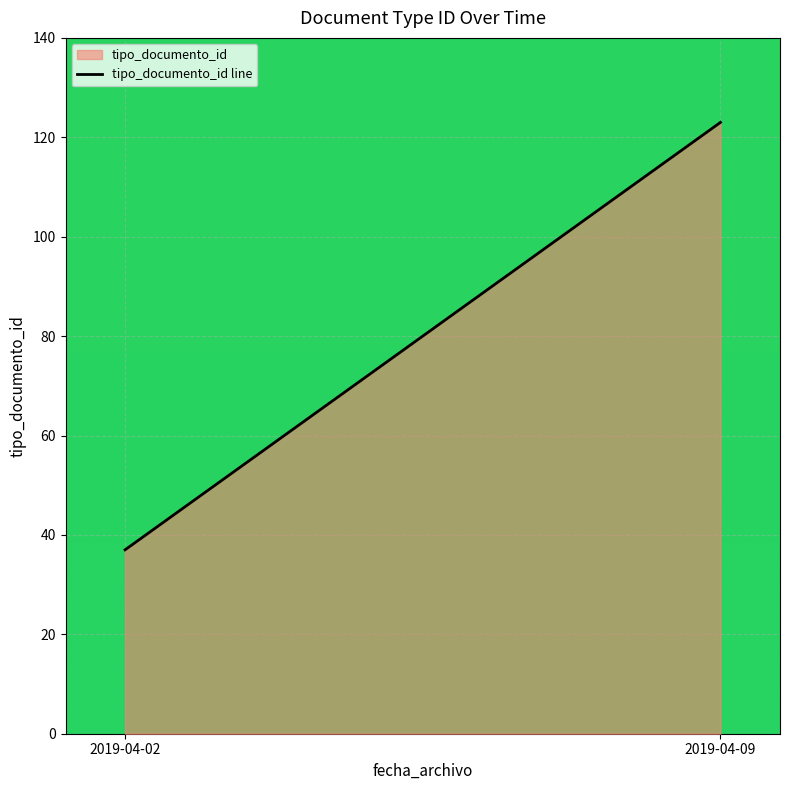

What is the sum of all values?

160